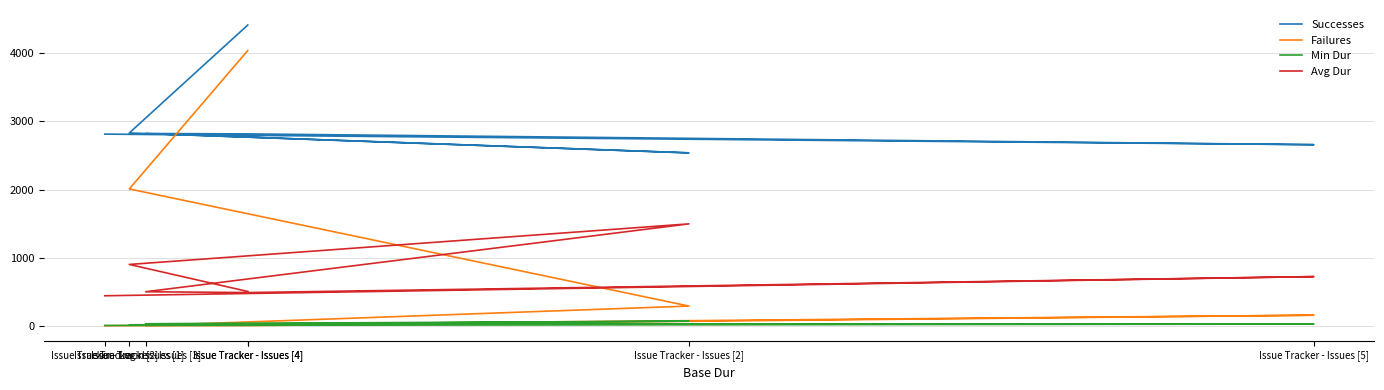

What is the label of the 7th point from the right?

Issue Tracker - Issues [4]